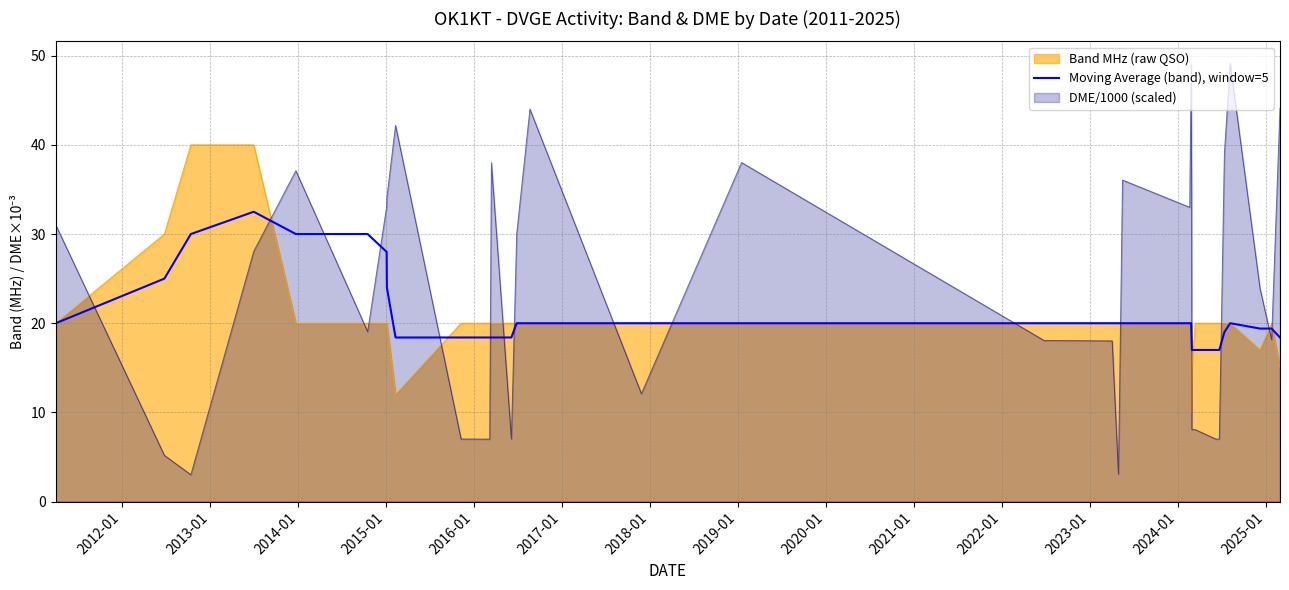

What is the maximum value shown in the chart?

49.1